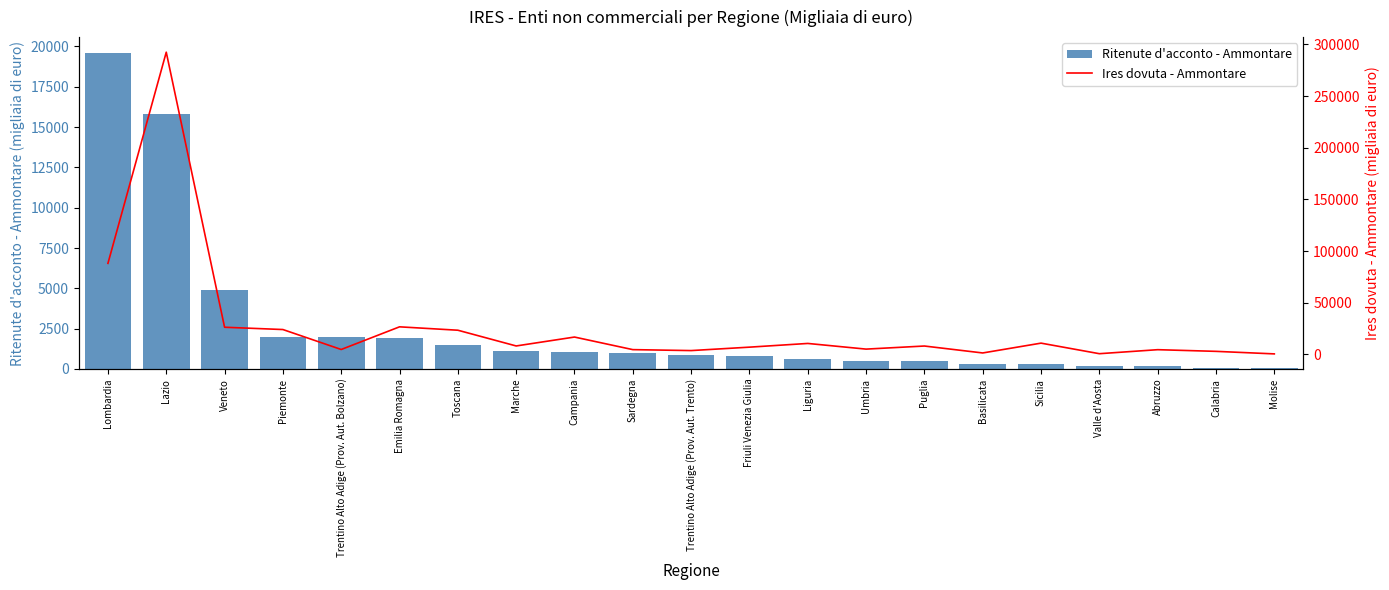

What is the label of the 11th bar from the right?

Trentino Alto Adige (Prov. Aut. Trento)